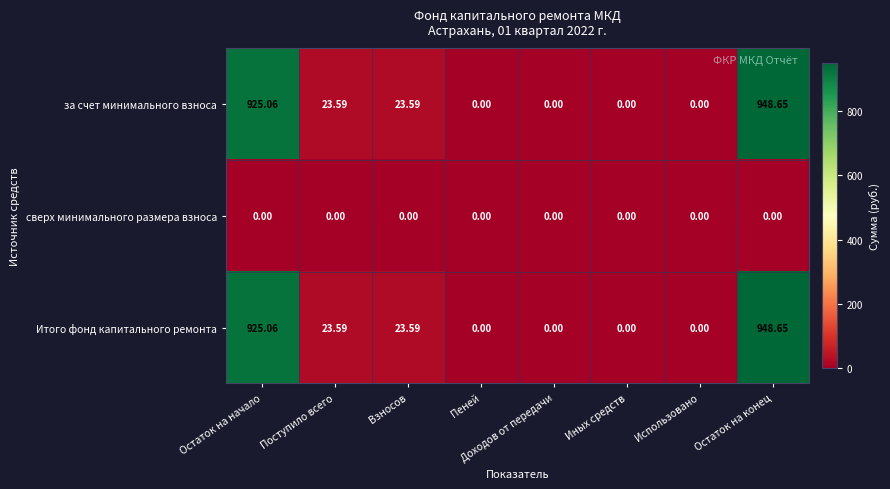

At which label does Итого фонд капитального ремонта reach its peak?

Остаток на конец